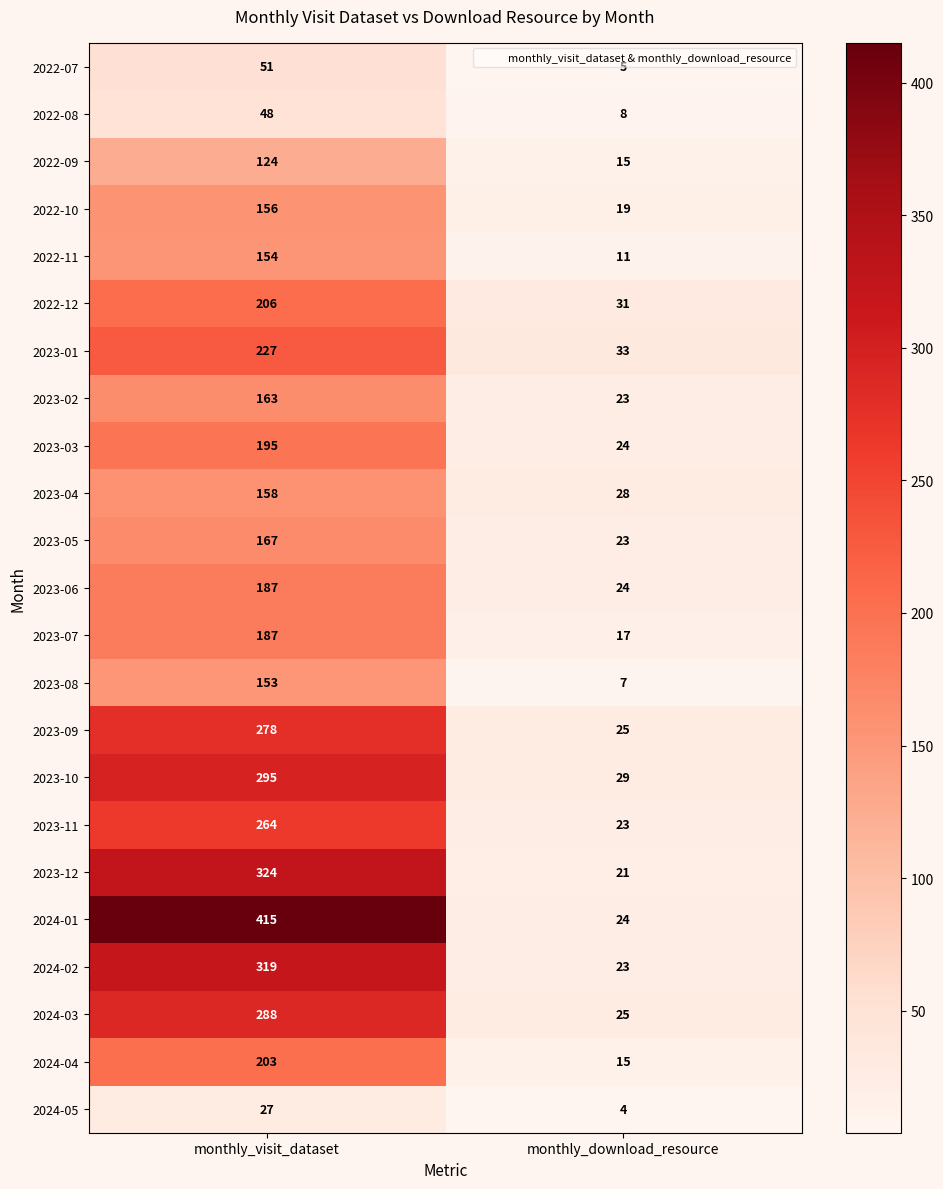

How many series are shown in this chart?

23